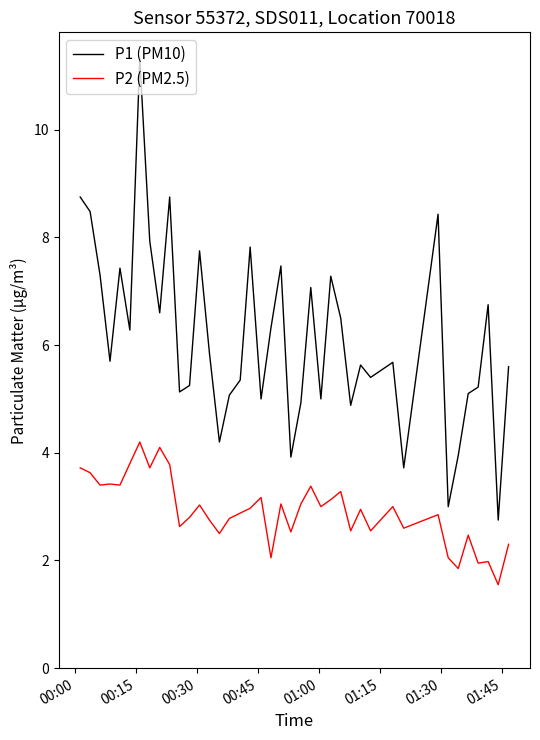

True or false: P2 (PM2.5) and P1 (PM10) cross at least once.

False